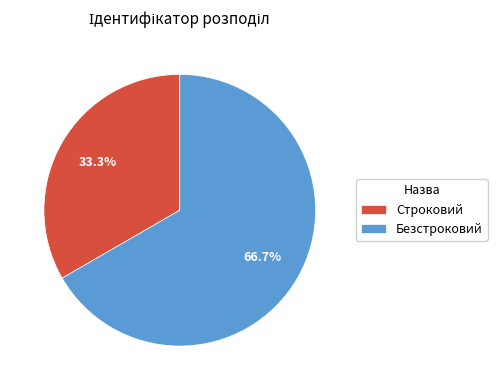

To the nearest percent, what is the average slice percentage?

50%